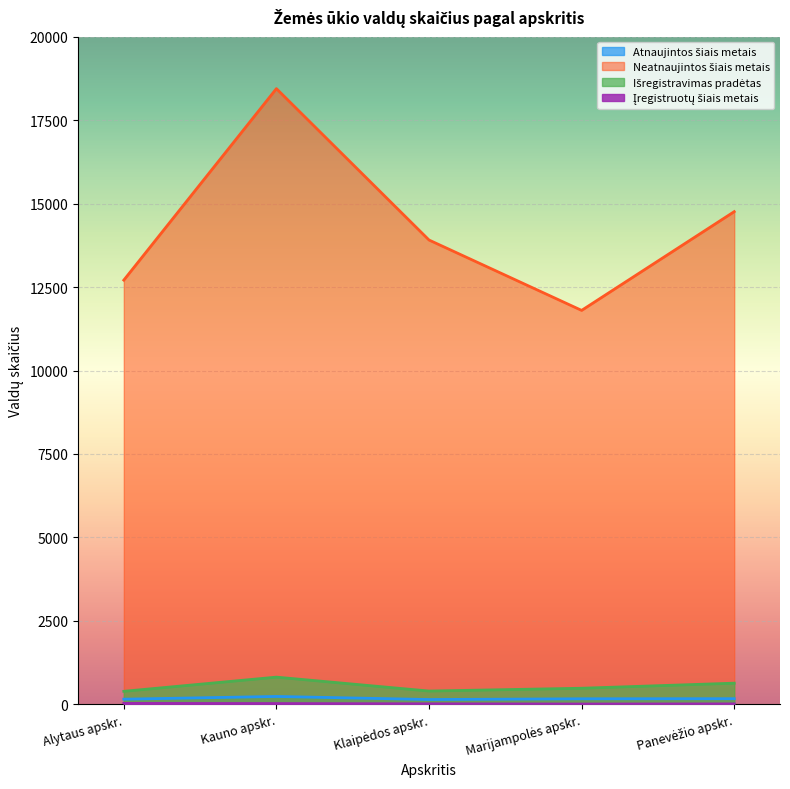

What is the spread (max minus min) of values at Klaipėdos apskr.?

13894